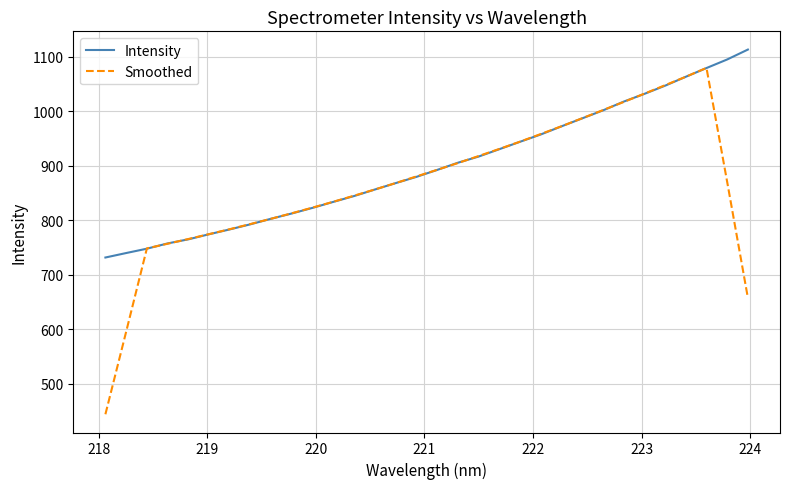

Which series has the largest total across all categories?

Intensity